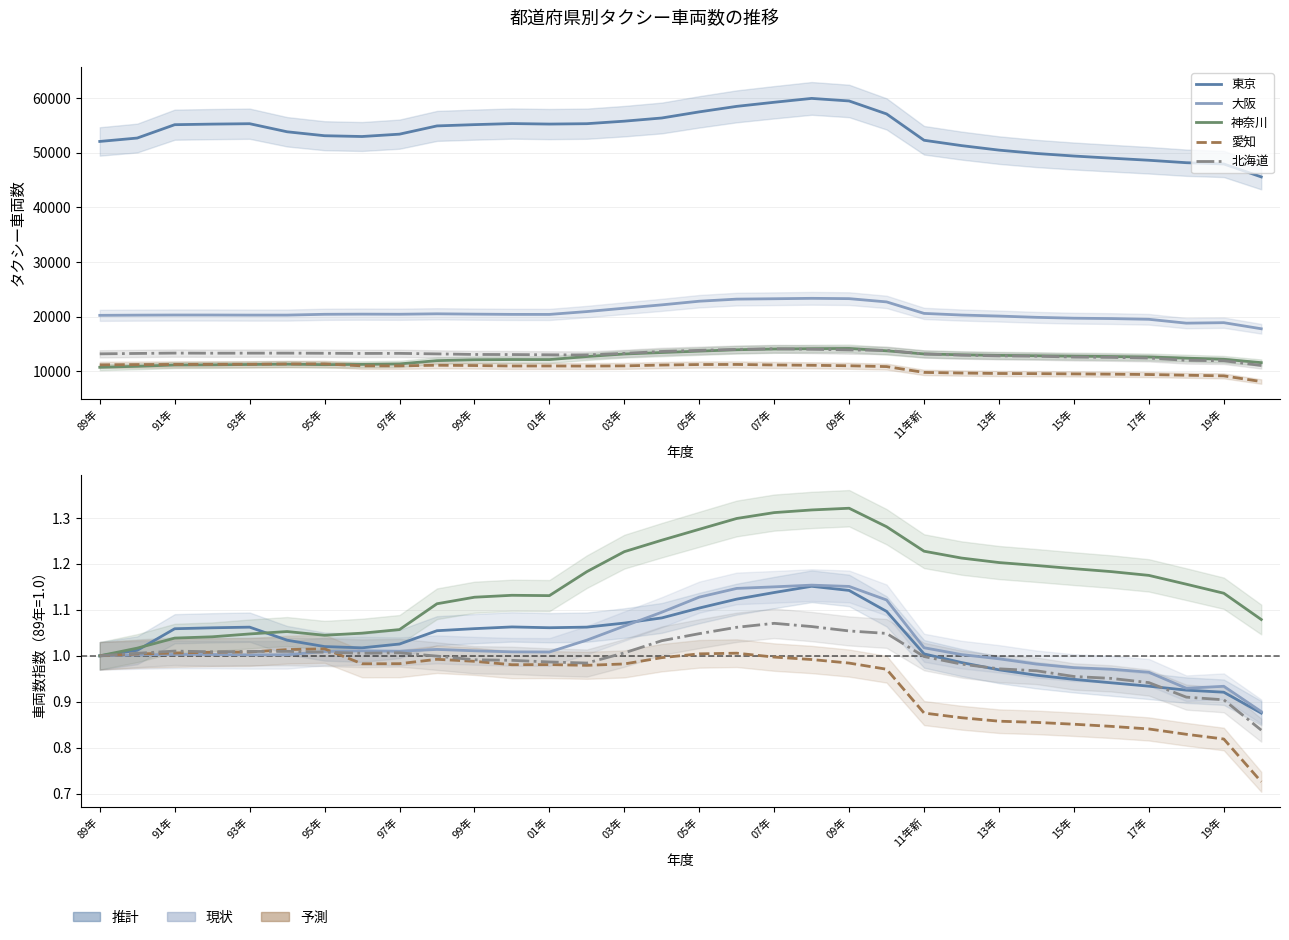

How many data points does each series have?

32